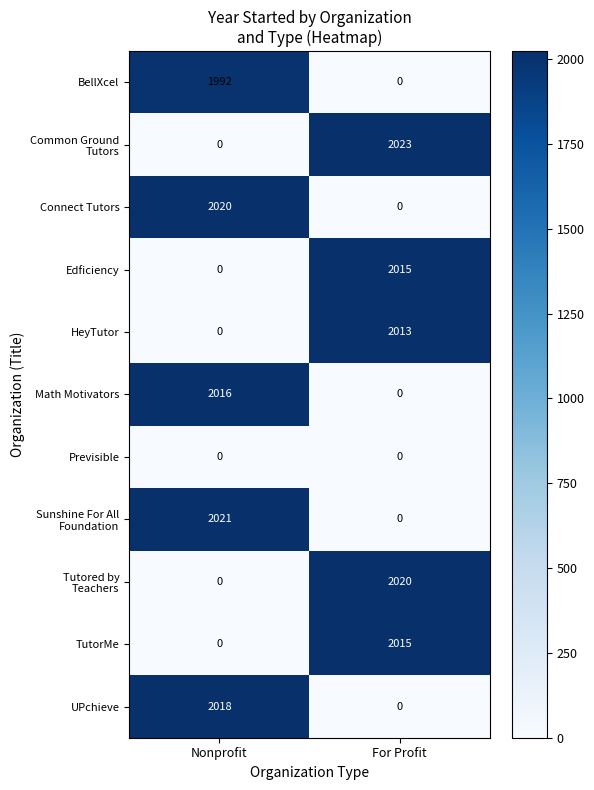

What is the difference between the highest and lowest values at For Profit?

2023